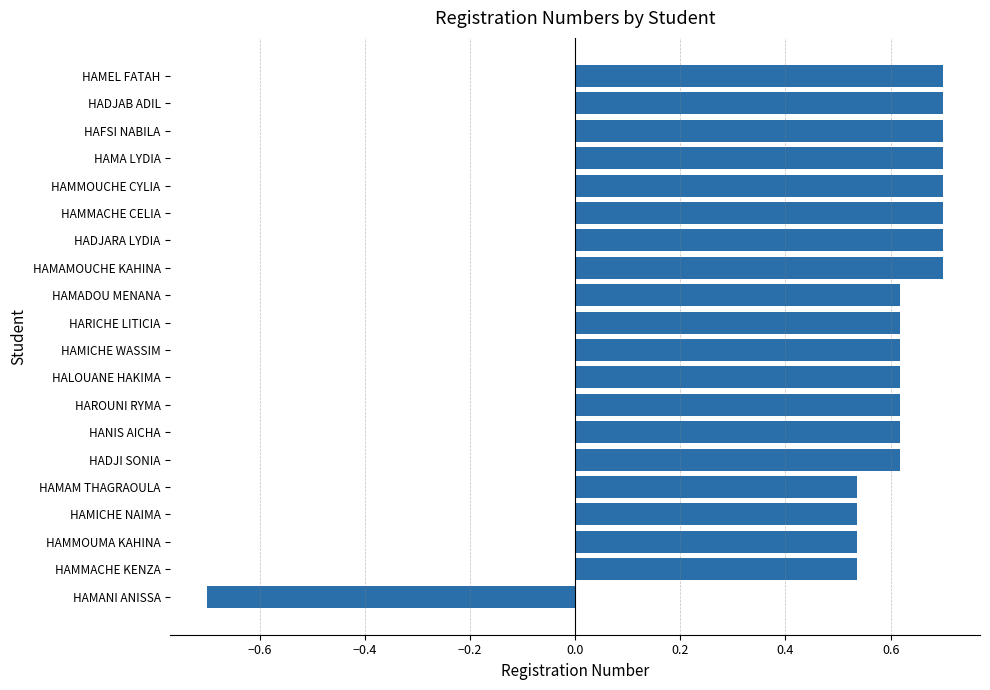

At which category does the chart reach its minimum across all series?

HAMANI ANISSA